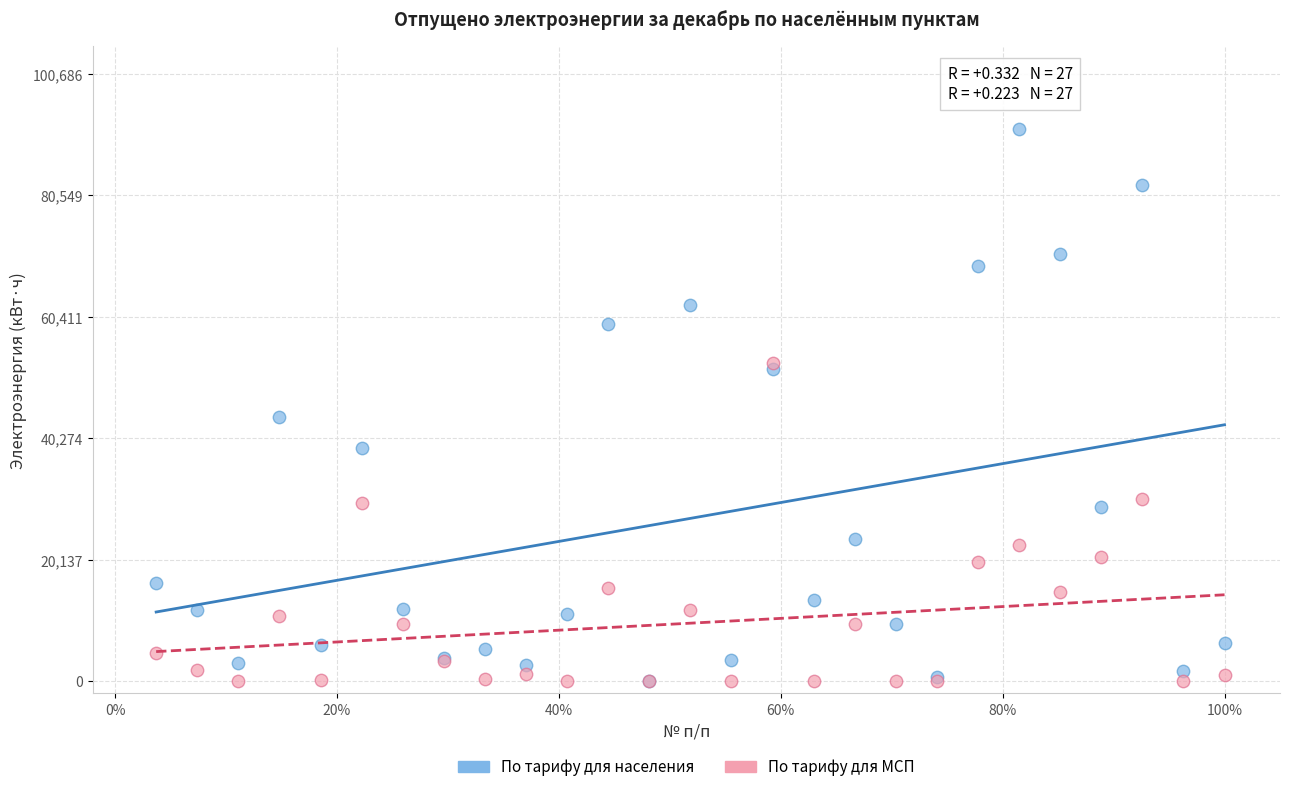

What are all the series names shown in the legend?

По тарифу для населения, По тарифу для МСП